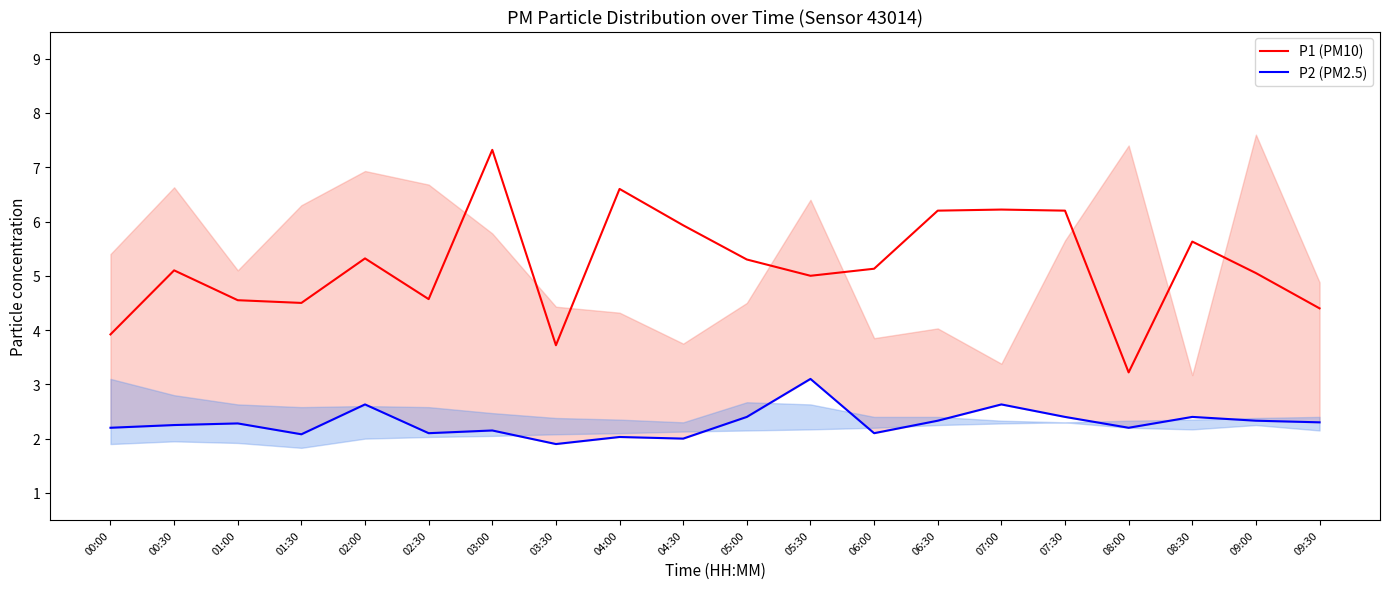

Which category has the lowest value across all series?

03:30